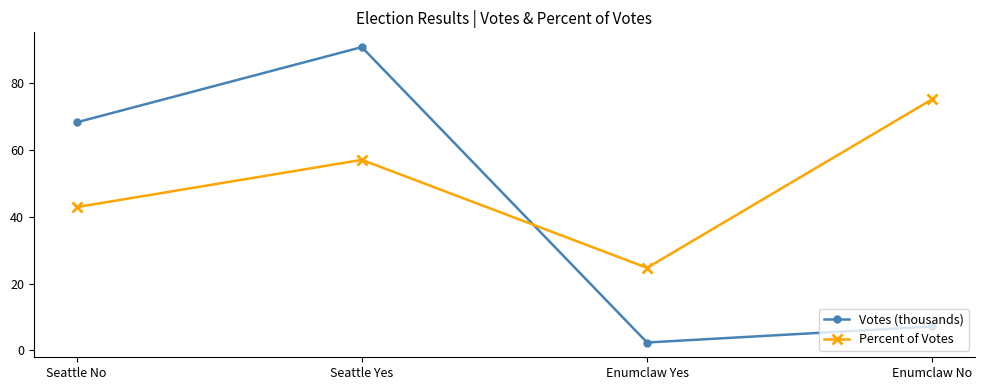

What is the sum of the Votes (thousands) values at Enumclaw Yes and Seattle Yes?

93.2